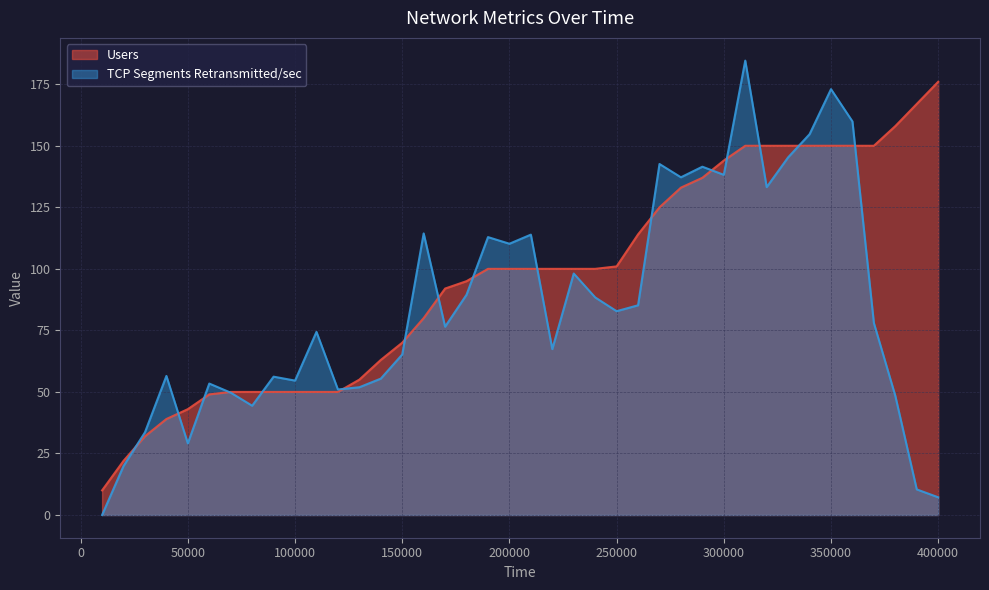

What is the value of the TCP Segments Retransmitted/sec point at the 36th from the left?

159.9